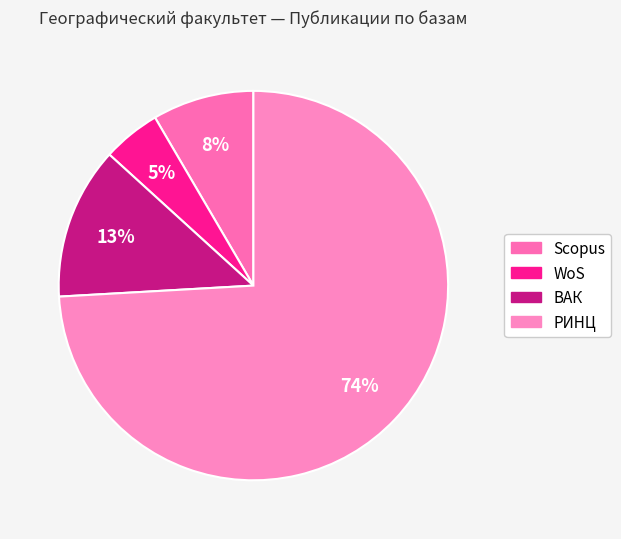

What is the change in value from WoS to РИНЦ?

+115